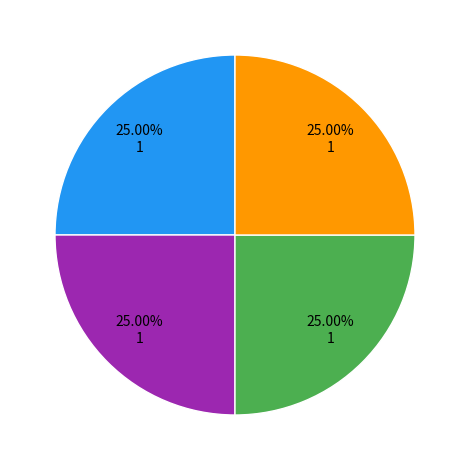

Is there a majority slice in this chart?

No